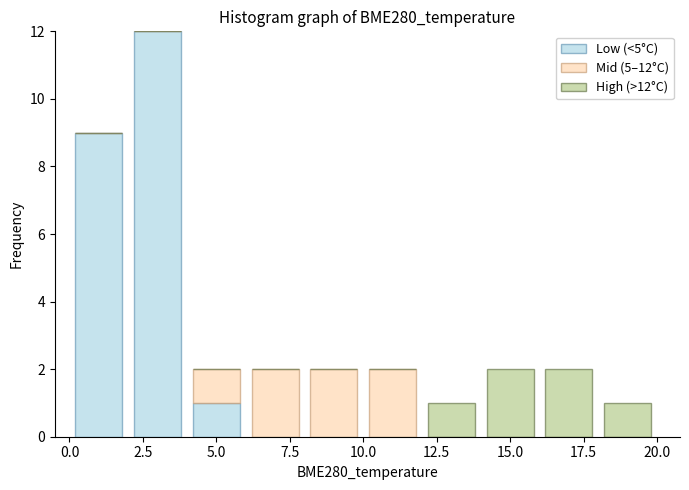

Which range on the x-axis has the tallest stacked bar (by total height)?

2 to 4